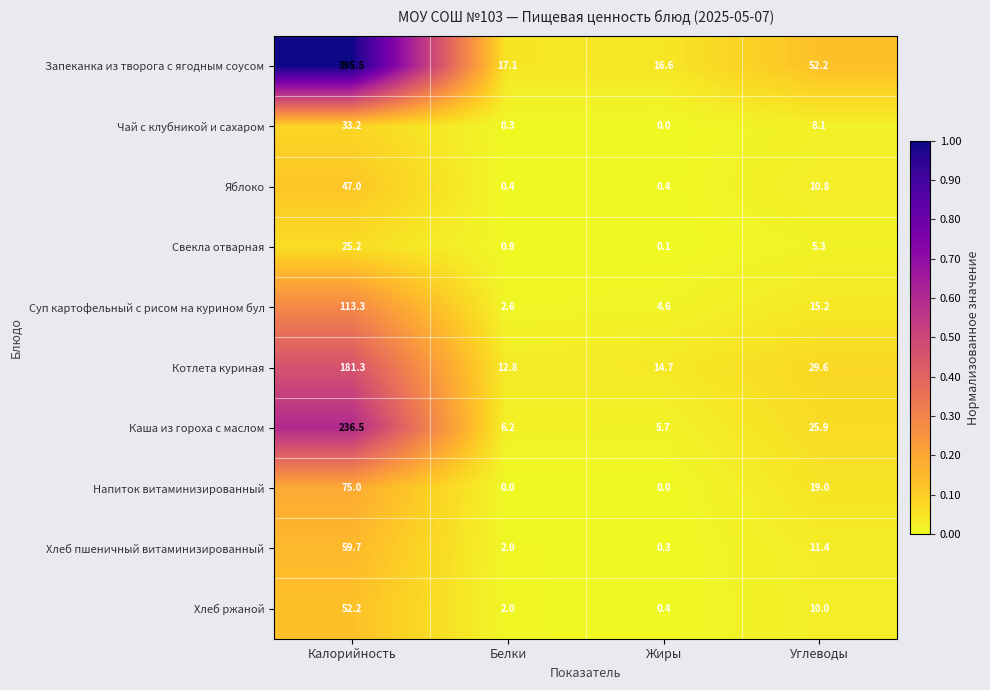

What is the total value across all series at Углеводы?

187.5